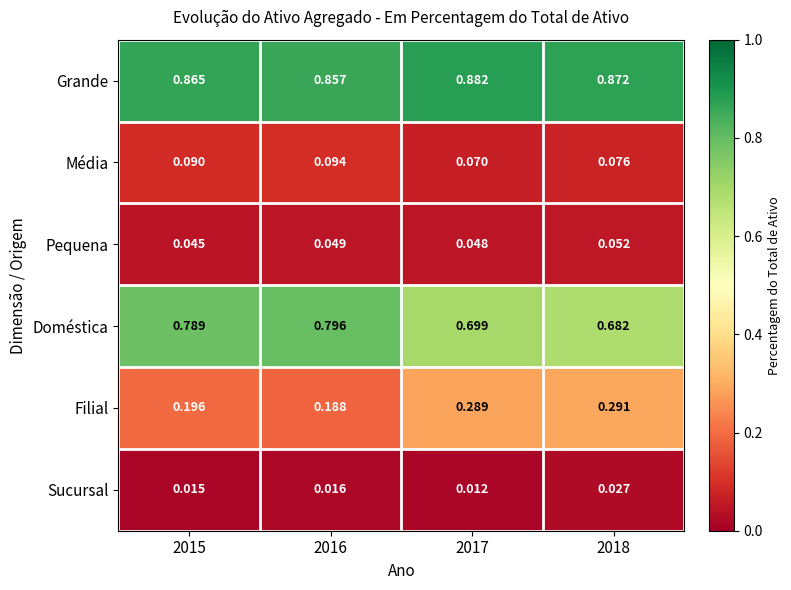

Rank the series at 2015 from highest to lowest value.

Grande, Doméstica, Filial, Média, Pequena, Sucursal